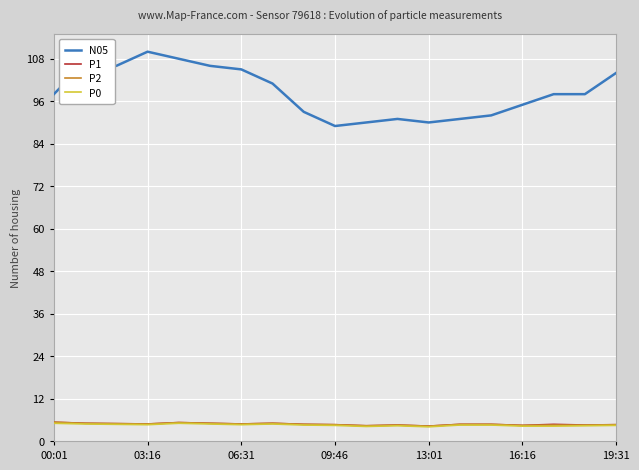

True or false: N05 and P1 cross at least once.

False